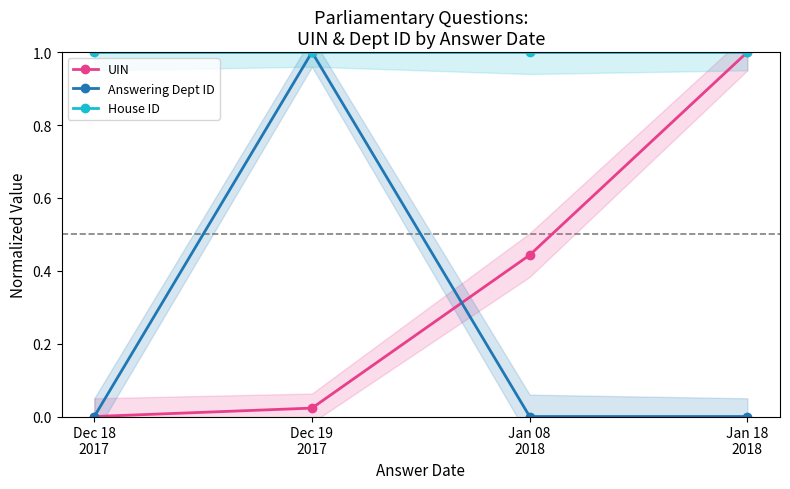

Reading left to right, extract all data points from this chart.

UIN: Dec 18
2017=0.0	Dec 19
2017=0.0	Jan 08
2018=0.4	Jan 18
2018=1.0
Answering Dept ID: Dec 18
2017=0.0	Dec 19
2017=1.0	Jan 08
2018=0.0	Jan 18
2018=0.0
House ID: Dec 18
2017=1.0	Dec 19
2017=1.0	Jan 08
2018=1.0	Jan 18
2018=1.0